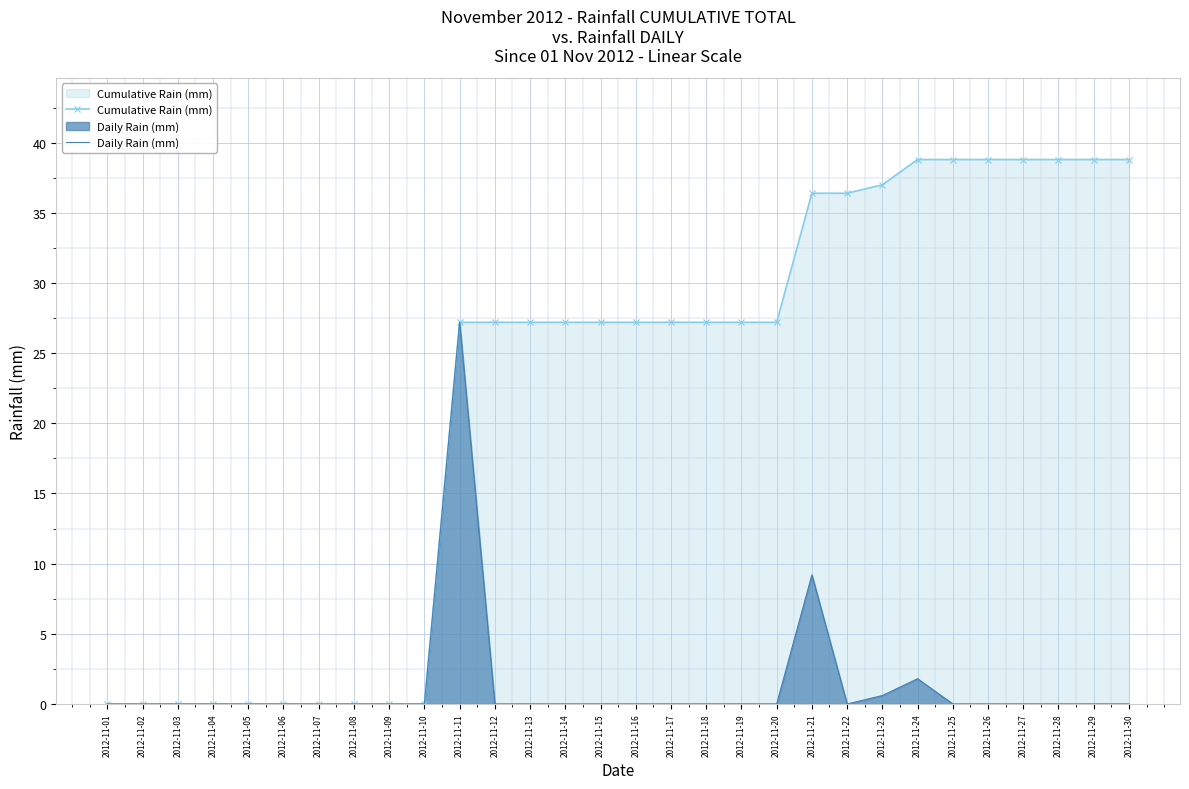

Reading left to right, what are all the values shown in this chart?

Cumulative Rain (mm): 2012-11-01=0.0	2012-11-02=0.0	2012-11-03=0.0	2012-11-04=0.0	2012-11-05=0.0	2012-11-06=0.0	2012-11-07=0.0	2012-11-08=0.0	2012-11-09=0.0	2012-11-10=0.0	2012-11-11=27.2	2012-11-12=27.2	2012-11-13=27.2	2012-11-14=27.2	2012-11-15=27.2	2012-11-16=27.2	2012-11-17=27.2	2012-11-18=27.2	2012-11-19=27.2	2012-11-20=27.2	2012-11-21=36.4	2012-11-22=36.4	2012-11-23=37.0	2012-11-24=38.8	2012-11-25=38.8	2012-11-26=38.8	2012-11-27=38.8	2012-11-28=38.8	2012-11-29=38.8	2012-11-30=38.8
Daily Rain (mm): 2012-11-01=0.0	2012-11-02=0.0	2012-11-03=0.0	2012-11-04=0.0	2012-11-05=0.0	2012-11-06=0.0	2012-11-07=0.0	2012-11-08=0.0	2012-11-09=0.0	2012-11-10=0.0	2012-11-11=27.2	2012-11-12=0.0	2012-11-13=0.0	2012-11-14=0.0	2012-11-15=0.0	2012-11-16=0.0	2012-11-17=0.0	2012-11-18=0.0	2012-11-19=0.0	2012-11-20=0.0	2012-11-21=9.2	2012-11-22=0.0	2012-11-23=0.6	2012-11-24=1.8	2012-11-25=0.0	2012-11-26=0.0	2012-11-27=0.0	2012-11-28=0.0	2012-11-29=0.0	2012-11-30=0.0